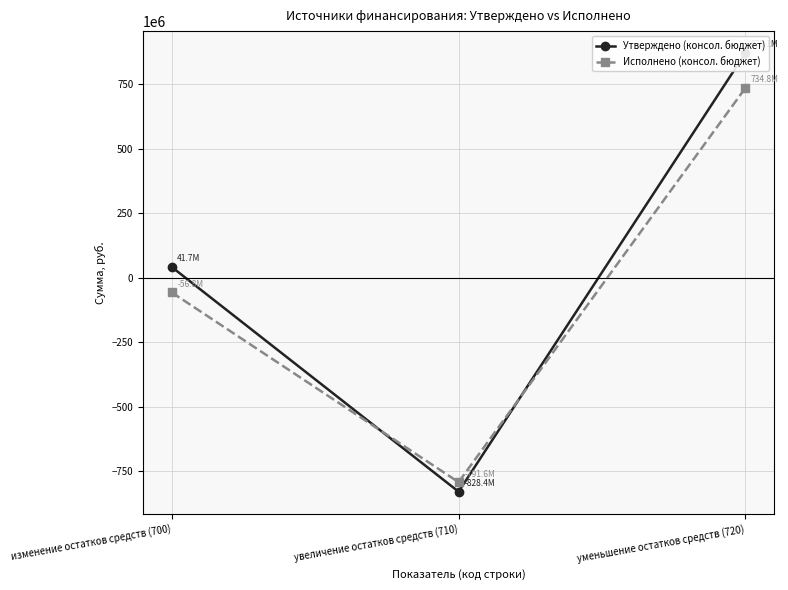

Reading right to left, what are all the values shown in this chart?

Утверждено (консол. бюджет): уменьшение остатков средств (720)=870088127.8	увеличение остатков средств (710)=-828380485.7	изменение остатков средств (700)=41707642.1
Исполнено (консол. бюджет): уменьшение остатков средств (720)=734823858.5	увеличение остатков средств (710)=-791617938.6	изменение остатков средств (700)=-56794080.0